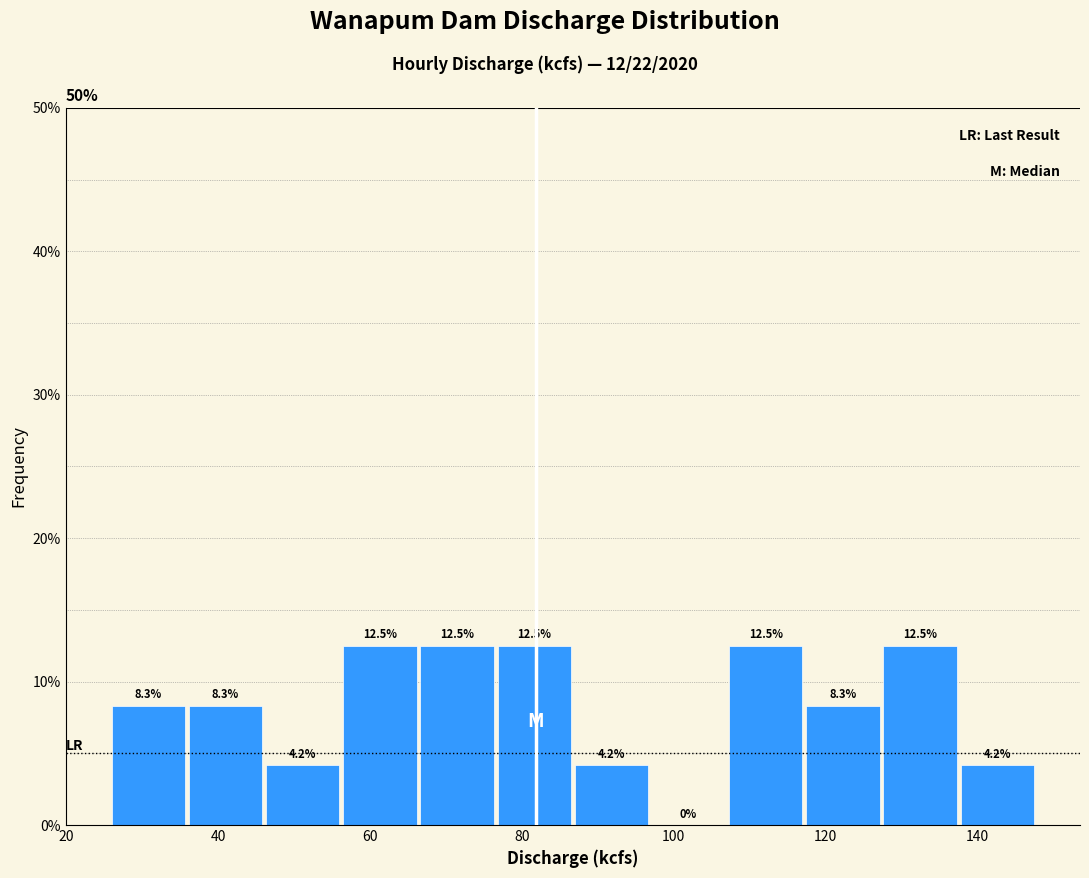

Reading left to right, transcribe this chart: for each bar, give the range it covers on the x-axis and its height. The bar edges are not printed on the chart, so give them approximately, as read against the axis.

26 to 36: 8.3
36 to 46: 8.3
46 to 56: 4.2
56 to 66: 12.5
66 to 76: 12.5
76 to 88: 12.5
88 to 98: 4.2
98 to 108: 0.0
108 to 118: 12.5
118 to 128: 8.3
128 to 138: 12.5
138 to 148: 4.2